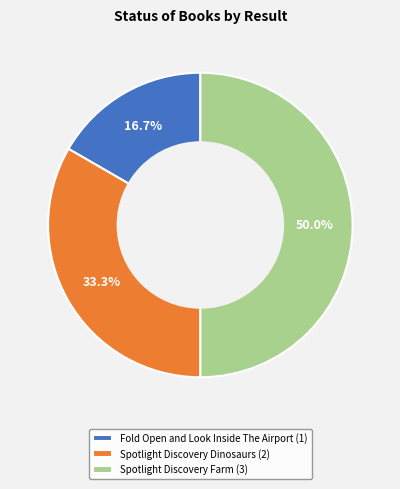

To the nearest percent, what is the combined percentage of Fold Open and Look Inside The Airport and Spotlight Discovery Dinosaurs?

50%